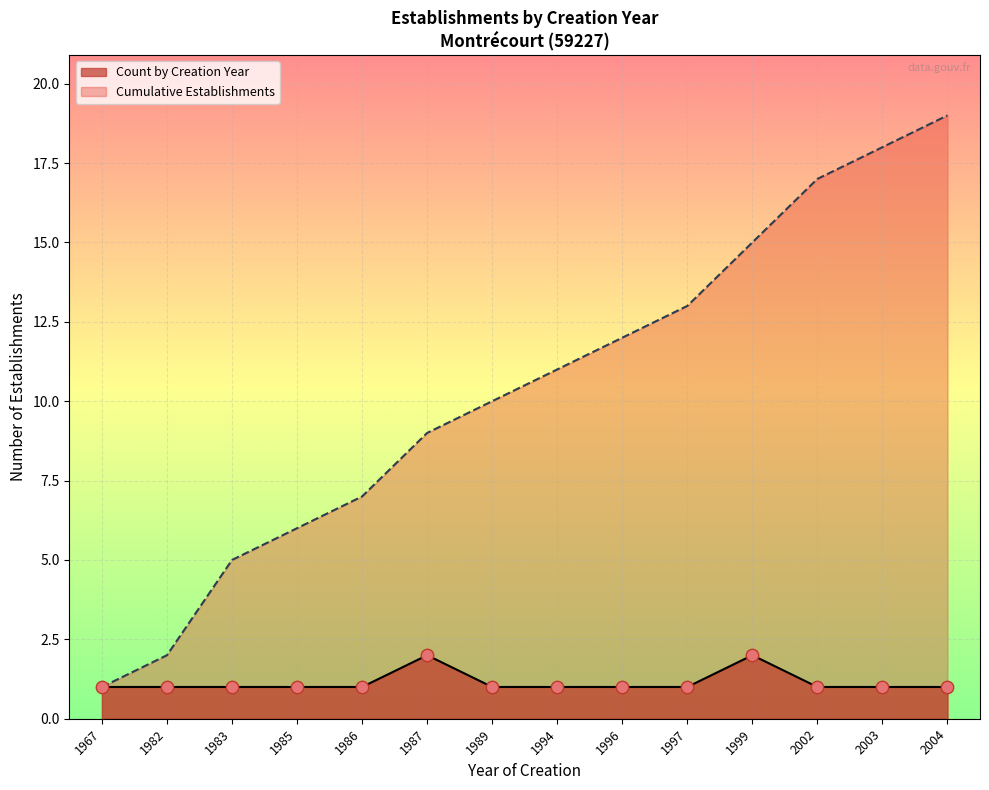

Between 1996 and 1986, which is larger?

1996